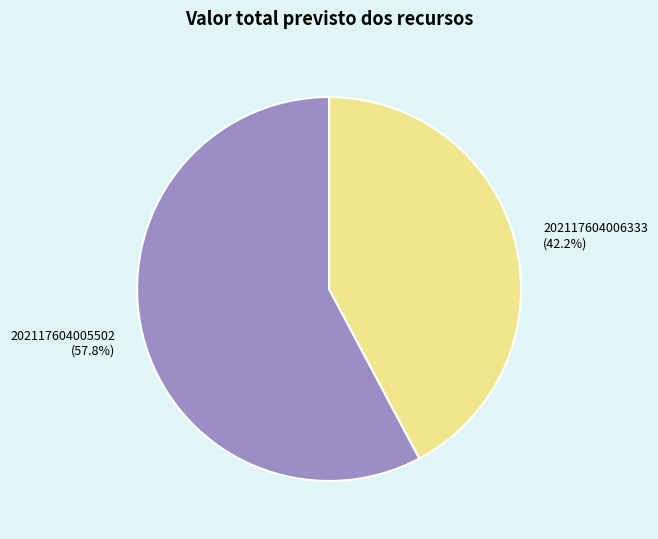

Is it true that 202117604005502 is 58% of the pie?

True